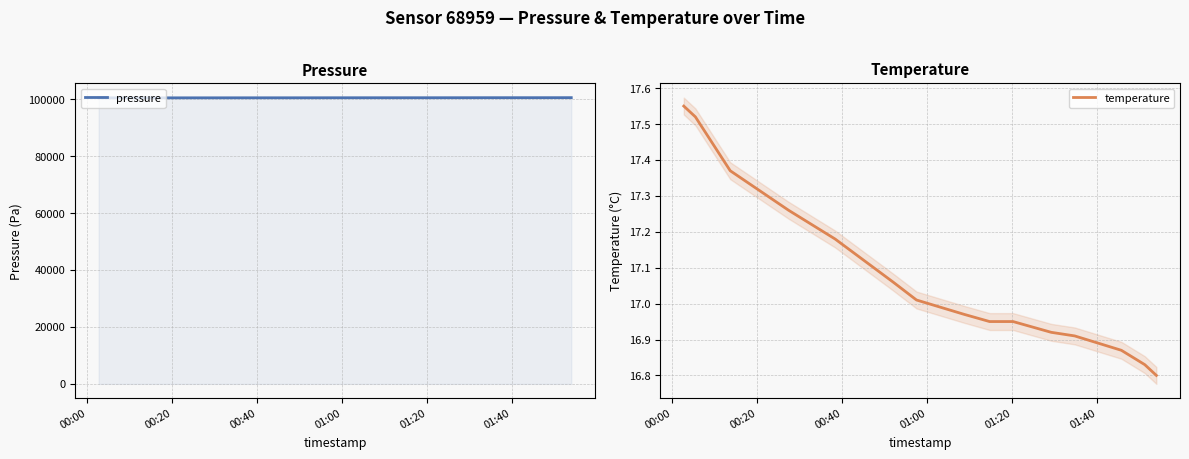

True or false: temperature has more than 0 interior local peaks.

False